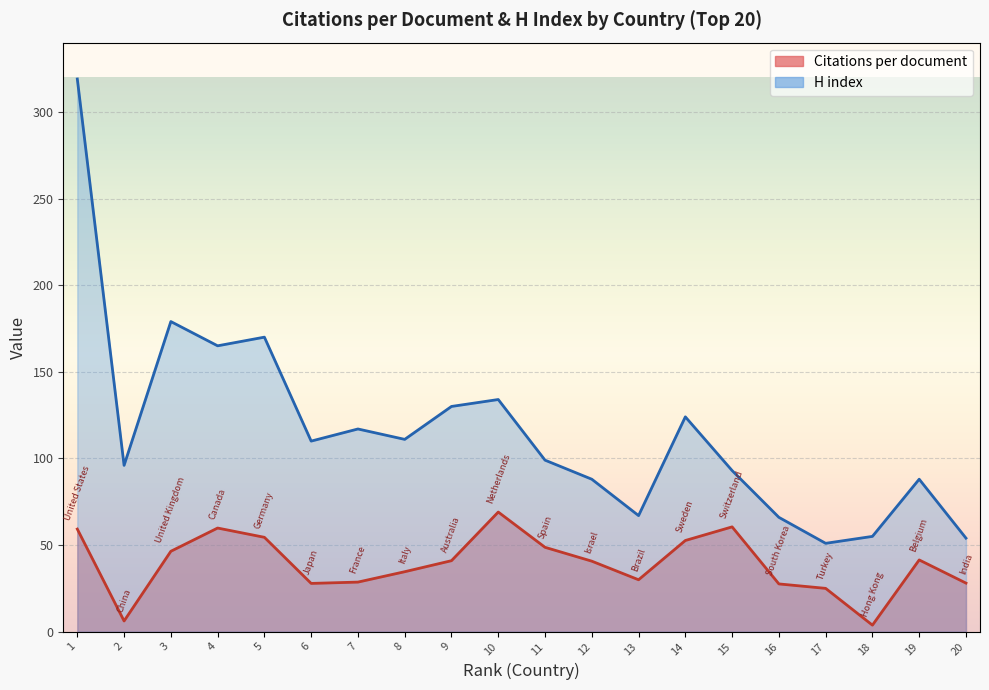

The H index series shows 157.0 at 2. True or false?

False